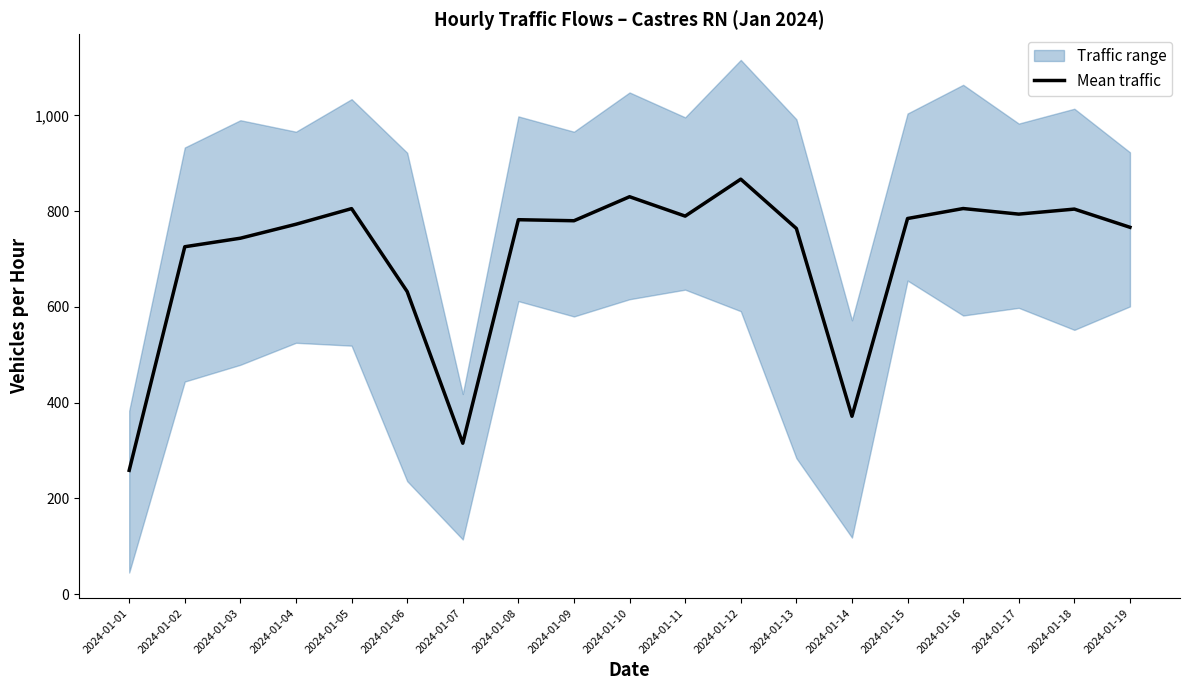

What is the change in value from 2024-01-11 to 2024-01-15?

-5.0